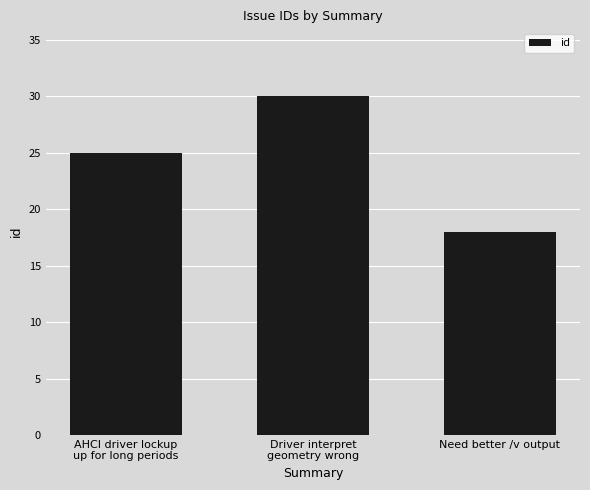

Which label corresponds to the largest value in the chart?

Driver interpret
geometry wrong